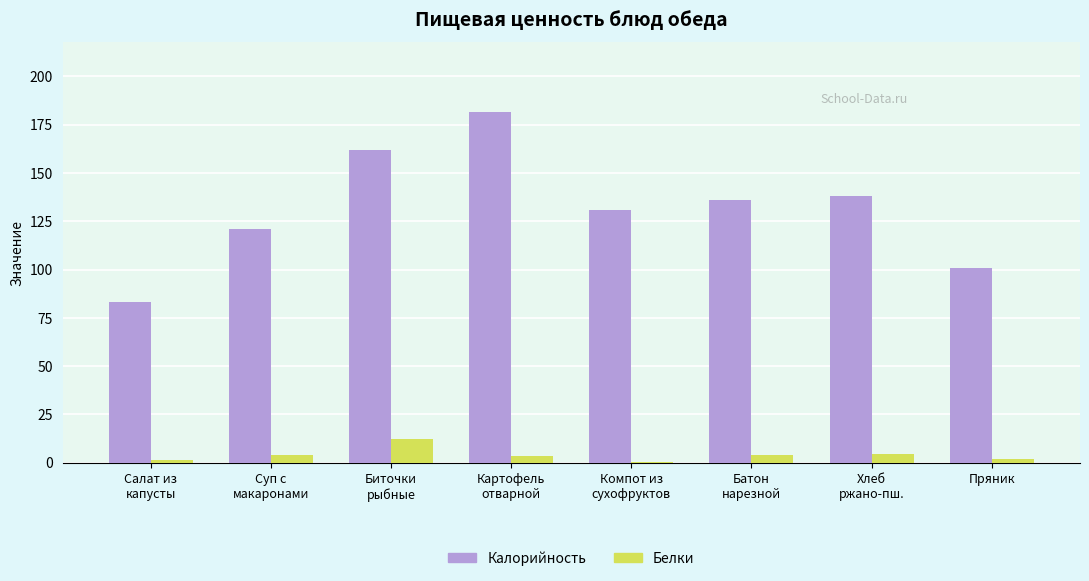

Is the value of Калорийность at Хлеб
ржано-пш. greater than the value of Белки at Салат из
капусты?

Yes